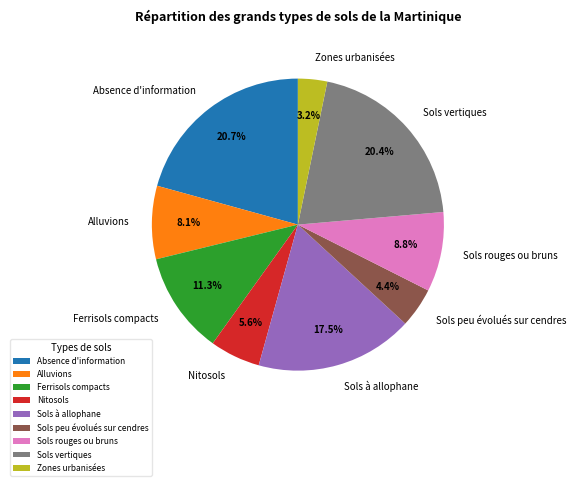

Which category has the smallest portion of the pie?

Zones urbanisées